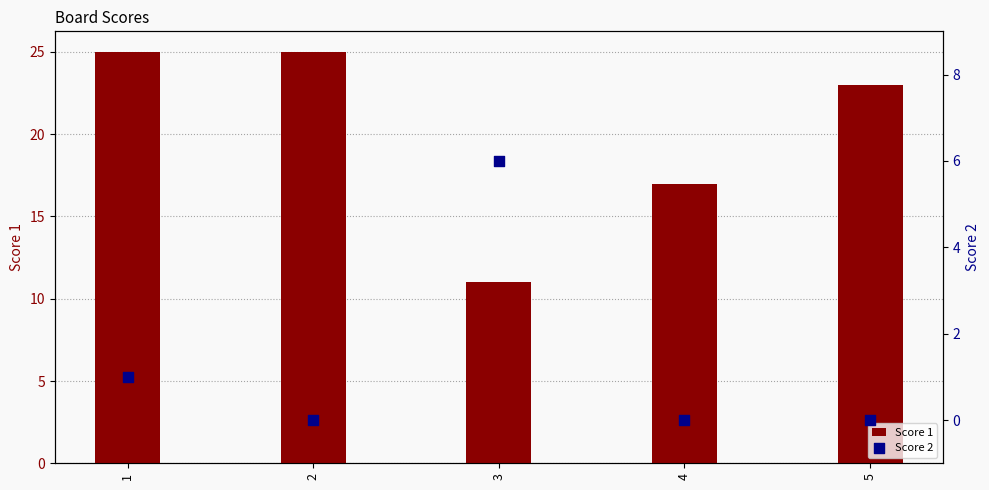

What is the total value across all series at 4?

17